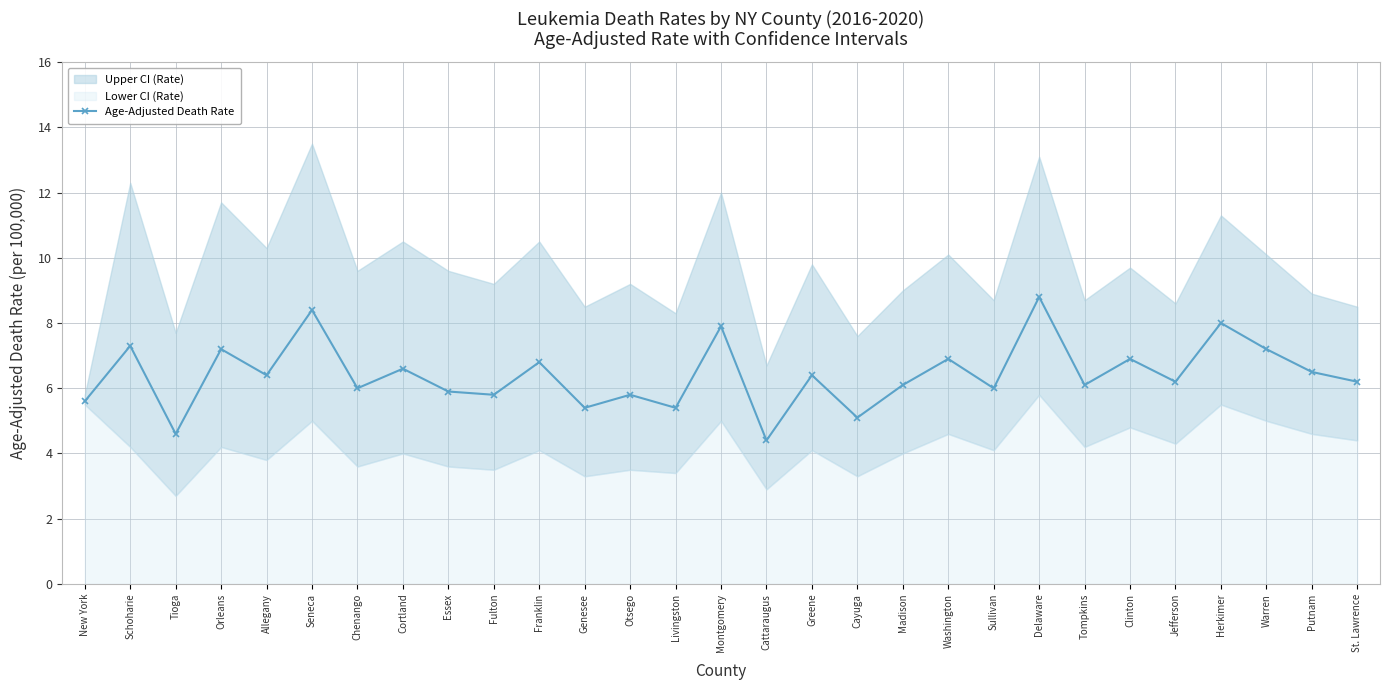

True or false: the data shows 2.7 at Tioga.

False